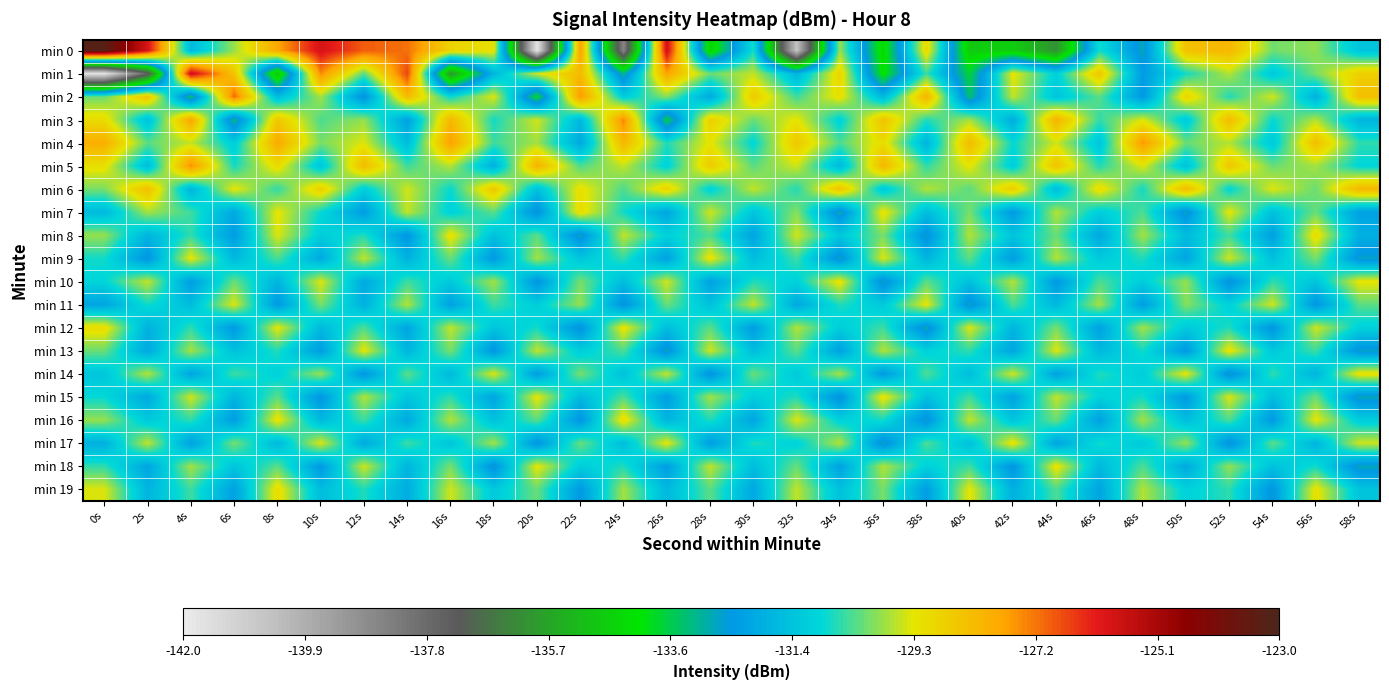

Reading right to left, extract all data points from this chart.

min 0: 58s=-131.4	56s=-129.9	54s=-130.1	52s=-128.2	50s=-128.5	48s=-132.8	46s=-130.8	44s=-136.1	42s=-134.7	40s=-134.7	38s=-129.0	36s=-134.5	34s=-129.9	32s=-140.6	30s=-130.8	28s=-134.6	26s=-125.8	24s=-138.6	22s=-127.7	20s=-141.8	18s=-129.2	16s=-128.9	14s=-127.2	12s=-126.9	10s=-125.9	8s=-127.8	6s=-129.9	4s=-131.7	2s=-125.9	0s=-123.3
min 1: 58s=-128.8	56s=-130.1	54s=-131.3	52s=-129.7	50s=-130.8	48s=-132.4	46s=-128.6	44s=-131.1	42s=-129.3	40s=-133.7	38s=-130.5	36s=-134.2	34s=-128.9	32s=-131.8	30s=-129.6	28s=-130.2	26s=-127.8	24s=-133.1	22s=-128.3	20s=-129.5	18s=-131.8	16s=-135.9	14s=-126.7	12s=-130.3	10s=-127.5	8s=-135.0	6s=-128.5	4s=-125.7	2s=-137.5	0s=-141.7
min 2: 58s=-128.4	56s=-131.9	54s=-129.5	52s=-130.7	50s=-128.9	48s=-132.5	46s=-130.3	44s=-131.4	42s=-129.6	40s=-133.3	38s=-128.1	36s=-131.7	34s=-129.2	32s=-130.5	30s=-128.7	28s=-132.1	26s=-130.0	24s=-131.2	22s=-127.6	20s=-133.8	18s=-129.4	16s=-130.9	14s=-128.3	12s=-132.7	10s=-129.8	8s=-131.6	6s=-127.1	4s=-133.4	2s=-128.5	0s=-130.2
min 3: 58s=-131.8	56s=-129.7	54s=-130.9	52s=-128.3	50s=-131.3	48s=-129.4	46s=-130.6	44s=-128.1	42s=-132.0	40s=-129.8	38s=-130.7	36s=-128.5	34s=-131.1	32s=-129.3	30s=-130.2	28s=-128.8	26s=-133.6	24s=-127.4	22s=-131.7	20s=-129.5	18s=-130.8	16s=-128.2	14s=-132.3	12s=-129.9	10s=-130.4	8s=-128.6	6s=-133.2	4s=-127.8	2s=-131.5	0s=-129.1
min 4: 58s=-130.6	56s=-128.4	54s=-131.3	52s=-129.7	50s=-130.2	48s=-127.6	46s=-131.4	44s=-129.5	42s=-130.9	40s=-128.3	38s=-131.8	36s=-129.1	34s=-130.4	32s=-128.6	30s=-131.0	28s=-129.3	26s=-130.7	24s=-128.2	22s=-132.1	20s=-129.8	18s=-130.5	16s=-127.7	14s=-131.6	12s=-129.4	10s=-130.1	8s=-127.9	6s=-131.2	4s=-129.6	2s=-130.3	0s=-128.0
min 5: 58s=-131.0	56s=-129.8	54s=-130.2	52s=-128.6	50s=-131.5	48s=-129.4	46s=-130.7	44s=-128.5	42s=-131.2	40s=-129.3	38s=-130.6	36s=-128.2	34s=-131.7	32s=-129.5	30s=-130.3	28s=-128.7	26s=-131.1	24s=-129.6	22s=-130.4	20s=-128.1	18s=-131.9	16s=-129.7	14s=-130.5	12s=-128.3	10s=-131.4	8s=-129.1	6s=-130.8	4s=-127.5	2s=-131.6	0s=-129.2
min 6: 58s=-128.2	56s=-130.2	54s=-129.4	52s=-131.0	50s=-128.3	48s=-130.8	46s=-129.1	44s=-131.6	42s=-128.7	40s=-130.3	38s=-129.7	36s=-131.3	34s=-128.5	32s=-130.7	30s=-129.6	28s=-131.1	26s=-128.9	24s=-130.4	22s=-129.2	20s=-131.5	18s=-128.6	16s=-130.9	14s=-129.5	12s=-131.2	10s=-128.8	8s=-130.6	6s=-129.3	4s=-131.8	2s=-128.4	0s=-130.1
min 7: 58s=-132.3	56s=-130.2	54s=-131.5	52s=-129.3	50s=-132.8	48s=-130.4	46s=-131.2	44s=-129.7	42s=-132.5	40s=-130.1	38s=-131.6	36s=-129.2	34s=-132.9	32s=-130.0	30s=-131.4	28s=-129.5	26s=-132.2	24s=-130.8	22s=-129.1	20s=-132.7	18s=-130.3	16s=-131.1	14s=-129.6	12s=-132.4	10s=-130.9	8s=-129.3	6s=-132.1	4s=-130.5	2s=-129.8	0s=-131.7
min 8: 58s=-131.9	56s=-129.1	54s=-132.3	52s=-130.5	50s=-131.6	48s=-129.8	46s=-132.1	44s=-130.2	42s=-131.4	40s=-129.7	38s=-132.7	36s=-130.1	34s=-131.3	32s=-129.5	30s=-132.2	28s=-130.4	26s=-131.1	24s=-129.6	22s=-132.8	20s=-130.3	18s=-131.5	16s=-129.2	14s=-132.6	12s=-130.7	10s=-131.2	8s=-129.4	6s=-132.4	4s=-130.6	2s=-131.8	0s=-129.9
min 9: 58s=-132.7	56s=-130.1	54s=-131.5	52s=-129.5	50s=-132.2	48s=-130.7	46s=-131.3	44s=-129.7	42s=-132.4	40s=-130.3	38s=-131.8	36s=-129.4	34s=-132.8	32s=-130.5	30s=-131.6	28s=-129.2	26s=-132.3	24s=-130.6	22s=-131.4	20s=-129.8	18s=-132.5	16s=-130.2	14s=-131.9	12s=-129.6	10s=-132.1	8s=-130.4	6s=-131.7	4s=-129.3	2s=-132.6	0s=-130.8
min 10: 58s=-129.3	56s=-131.4	54s=-130.6	52s=-132.7	50s=-129.9	48s=-131.2	46s=-130.4	44s=-132.5	42s=-129.7	40s=-131.5	38s=-130.3	36s=-132.8	34s=-129.2	32s=-131.1	30s=-130.7	28s=-132.3	26s=-129.5	24s=-131.6	22s=-130.1	20s=-132.6	18s=-129.8	16s=-131.3	14s=-130.5	12s=-132.1	10s=-129.4	8s=-131.8	6s=-130.2	4s=-132.4	2s=-129.6	0s=-131.0
min 11: 58s=-130.3	56s=-132.6	54s=-129.5	52s=-131.1	50s=-130.0	48s=-132.4	46s=-129.8	44s=-131.7	42s=-130.4	40s=-132.8	38s=-129.3	36s=-131.3	34s=-130.7	32s=-132.1	30s=-129.6	28s=-131.5	26s=-130.2	24s=-132.7	22s=-129.9	20s=-131.2	18s=-130.5	16s=-132.3	14s=-129.7	12s=-131.9	10s=-130.1	8s=-132.5	6s=-129.4	4s=-131.6	2s=-130.8	0s=-132.2
min 12: 58s=-131.1	56s=-129.5	54s=-132.6	52s=-130.7	50s=-131.3	48s=-129.8	46s=-132.3	44s=-130.1	42s=-131.8	40s=-129.4	38s=-132.9	36s=-130.5	34s=-131.2	32s=-129.7	30s=-132.4	28s=-130.3	26s=-131.6	24s=-129.2	22s=-132.7	20s=-130.8	18s=-131.4	16s=-129.6	14s=-132.2	12s=-130.4	10s=-131.7	8s=-129.3	6s=-132.5	4s=-130.6	2s=-131.9	0s=-129.1
min 13: 58s=-132.7	56s=-130.5	54s=-131.3	52s=-129.2	50s=-132.5	48s=-130.8	46s=-131.7	44s=-129.4	42s=-132.2	40s=-130.6	38s=-131.1	36s=-129.7	34s=-132.3	32s=-130.3	30s=-131.6	28s=-129.5	26s=-132.8	24s=-130.4	22s=-131.2	20s=-129.6	18s=-132.6	16s=-130.1	14s=-131.8	12s=-129.3	10s=-132.4	8s=-130.7	6s=-131.5	4s=-129.8	2s=-132.1	0s=-130.2
min 14: 58s=-129.2	56s=-131.8	54s=-130.6	52s=-132.8	50s=-129.3	48s=-131.2	46s=-130.7	44s=-132.3	42s=-129.5	40s=-131.6	38s=-130.4	36s=-132.5	34s=-129.8	32s=-131.3	30s=-130.2	28s=-132.7	26s=-129.6	24s=-131.5	22s=-130.1	20s=-132.4	18s=-129.4	16s=-131.7	14s=-130.3	12s=-132.6	10s=-129.9	8s=-131.1	6s=-130.5	4s=-132.2	2s=-129.7	0s=-131.4
min 15: 58s=-132.8	56s=-130.2	54s=-131.6	52s=-129.4	50s=-132.5	48s=-130.8	46s=-131.1	44s=-129.6	42s=-132.3	40s=-130.5	38s=-131.5	36s=-129.2	34s=-132.7	32s=-130.7	30s=-131.2	28s=-129.8	26s=-132.4	24s=-130.4	22s=-131.7	20s=-129.3	18s=-132.2	16s=-130.6	14s=-131.4	12s=-129.7	10s=-132.6	8s=-130.3	6s=-131.8	4s=-129.5	2s=-132.1	0s=-130.9
min 16: 58s=-131.2	56s=-129.3	54s=-132.5	52s=-130.4	50s=-131.6	48s=-129.8	46s=-132.3	44s=-130.2	42s=-131.4	40s=-129.6	38s=-132.7	36s=-130.8	34s=-131.1	32s=-129.4	30s=-132.2	28s=-130.7	26s=-131.8	24s=-129.1	22s=-132.6	20s=-130.3	18s=-131.5	16s=-129.7	14s=-132.1	12s=-130.5	10s=-131.7	8s=-129.2	6s=-132.4	4s=-130.6	2s=-131.3	0s=-129.9
min 17: 58s=-129.5	56s=-131.8	54s=-130.3	52s=-132.7	50s=-129.9	48s=-131.3	46s=-130.8	44s=-132.2	42s=-129.2	40s=-131.5	38s=-130.4	36s=-132.8	34s=-129.7	32s=-131.1	30s=-130.7	28s=-132.4	26s=-129.3	24s=-131.6	22s=-130.2	20s=-132.6	18s=-129.8	16s=-131.4	14s=-130.5	12s=-132.1	10s=-129.4	8s=-131.7	6s=-130.1	4s=-132.3	2s=-129.6	0s=-131.9
min 18: 58s=-132.8	56s=-130.8	54s=-131.5	52s=-129.9	50s=-132.1	48s=-130.4	46s=-131.7	44s=-129.2	42s=-132.6	40s=-130.5	38s=-131.1	36s=-129.7	34s=-132.3	32s=-130.2	30s=-131.6	28s=-129.6	26s=-132.4	24s=-130.7	22s=-131.2	20s=-129.3	18s=-132.7	16s=-130.1	14s=-131.8	12s=-129.5	10s=-132.5	8s=-130.3	6s=-131.4	4s=-129.8	2s=-132.2	0s=-130.6
min 19: 58s=-131.4	56s=-129.2	54s=-132.6	52s=-130.6	50s=-131.1	48s=-129.7	46s=-132.2	44s=-130.4	42s=-131.9	40s=-129.3	38s=-132.4	36s=-130.1	34s=-131.5	32s=-129.6	30s=-132.1	28s=-130.3	26s=-131.7	24s=-129.8	22s=-132.5	20s=-130.2	18s=-131.3	16s=-129.5	14s=-132.0	12s=-130.7	10s=-131.6	8s=-129.1	6s=-132.3	4s=-130.5	2s=-131.8	0s=-129.4